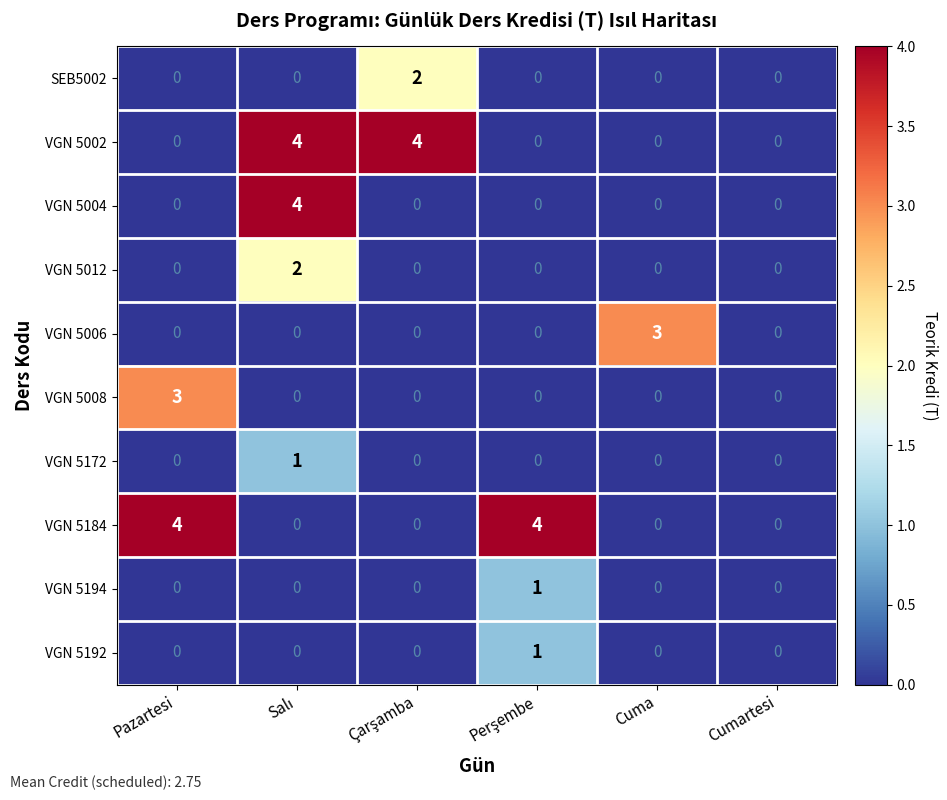

Count the VGN 5184 values in the range 0 to 4.

6